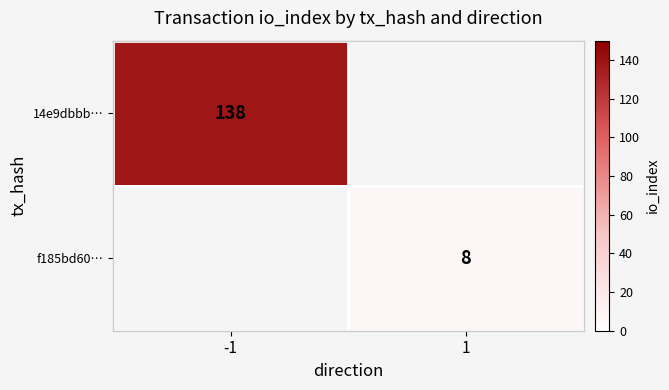

At which category does the chart reach its minimum across all series?

1